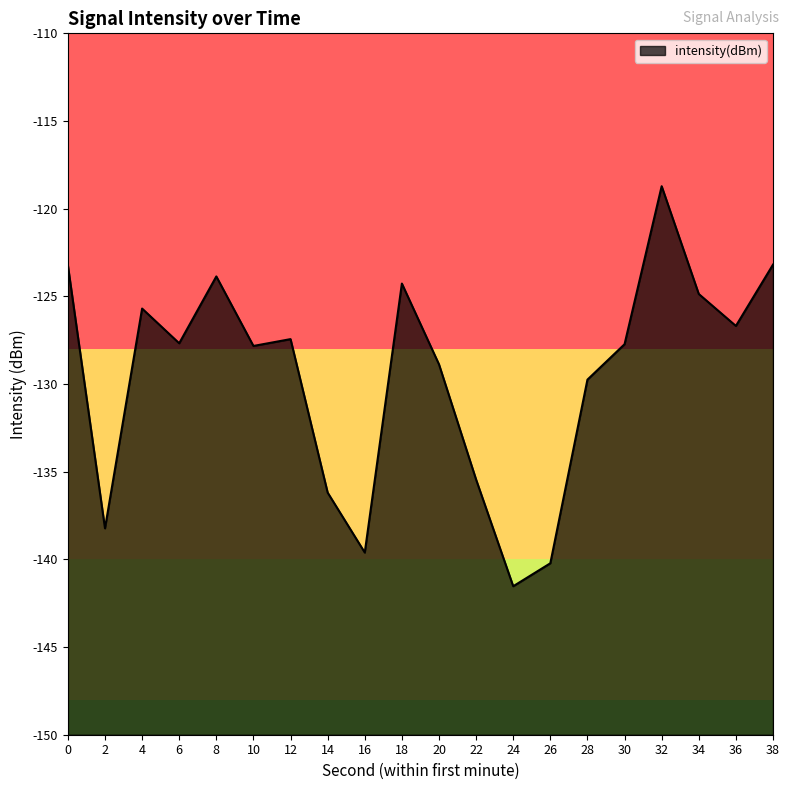

Rank the categories by value from highest to lowest.

32, 38, 0, 8, 18, 34, 4, 36, 12, 6, 30, 10, 20, 28, 22, 14, 2, 16, 26, 24